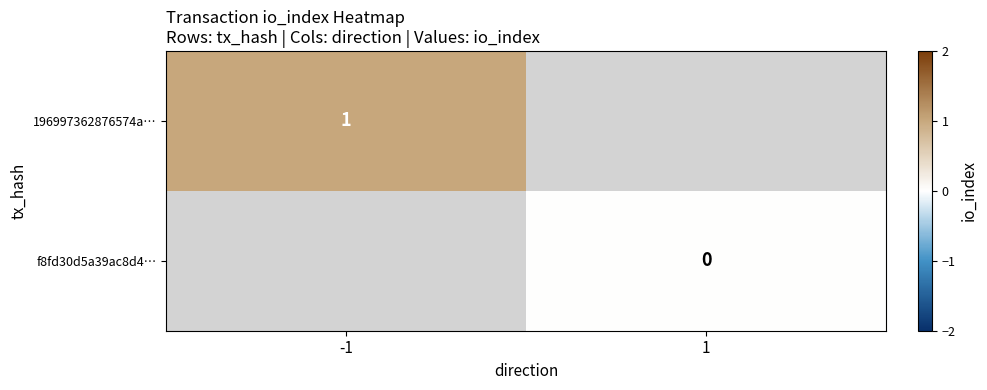

True or false: 196997362876574a… has a value of 2 at -1.

False